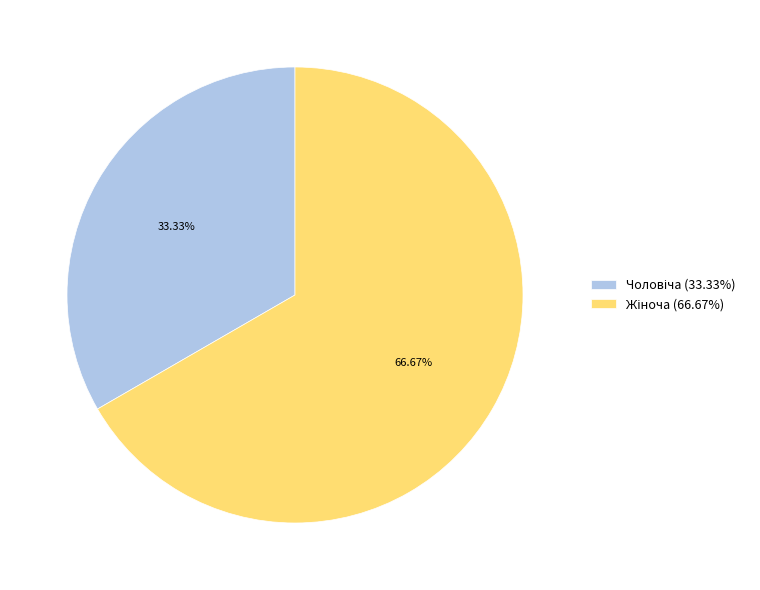

Does any single category account for the majority?

Yes